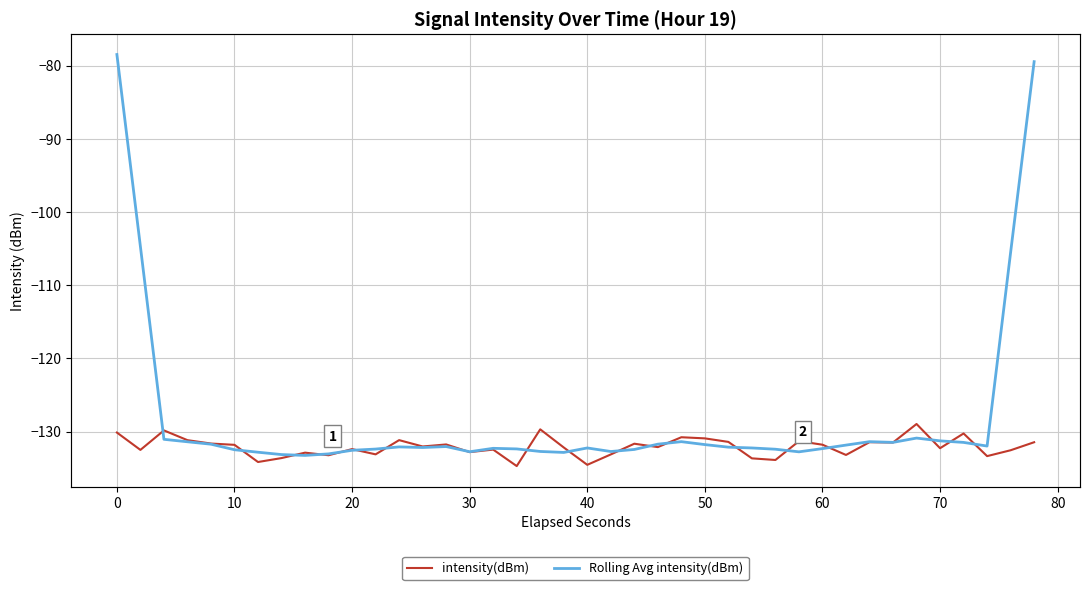

What is the sum of all Rolling Avg intensity(dBm) values?

-5125.5